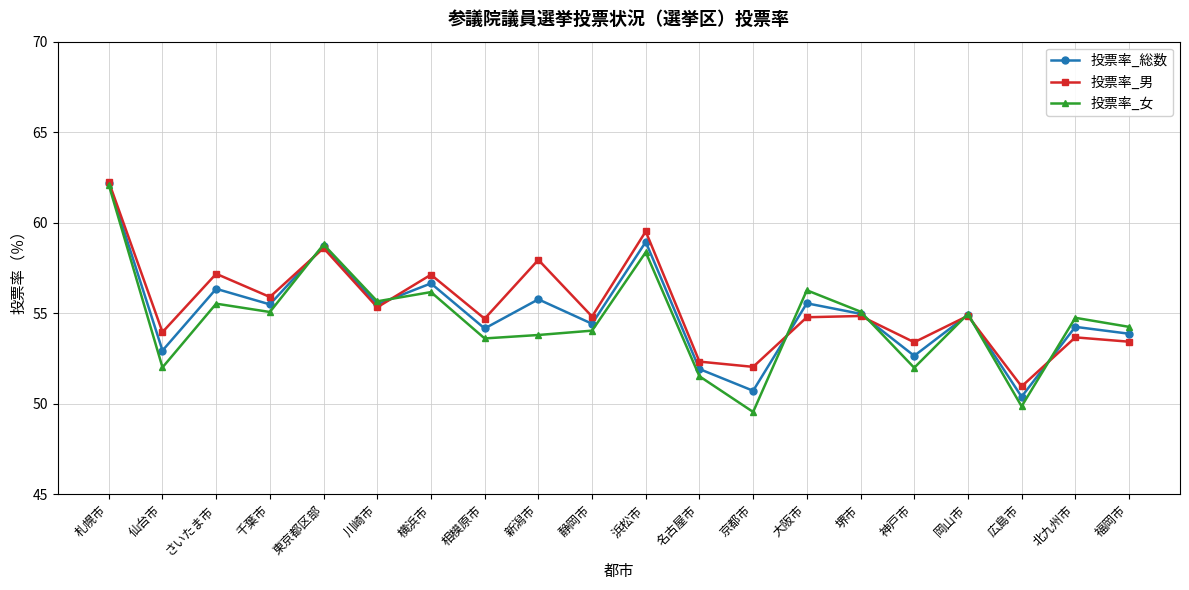

The 投票率_女 series shows 88.0 at 名古屋市. True or false?

False